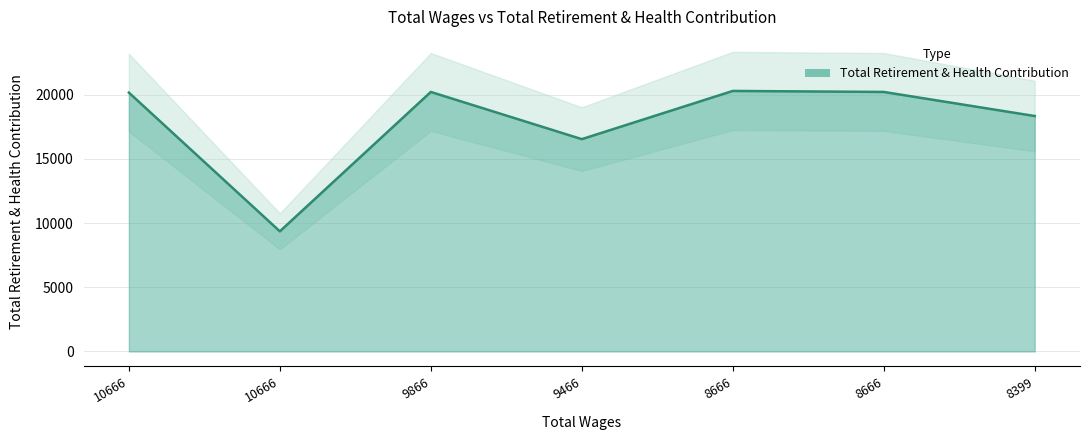

What is the difference between the values at 10666.0 and 10666.0?

10810